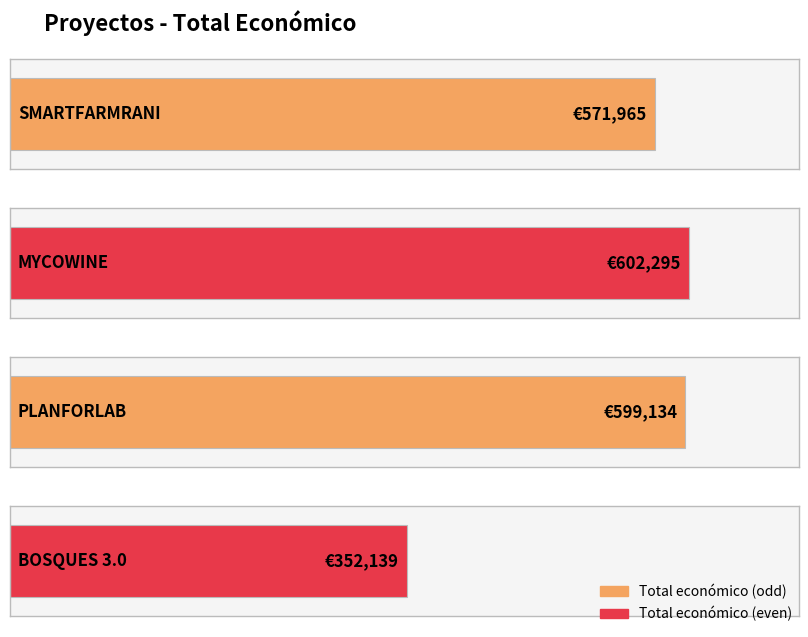

List the labels in order of value, smallest first.

BOSQUES 3.0, SMARTFARMRANI, PLANFORLAB, MYCOWINE